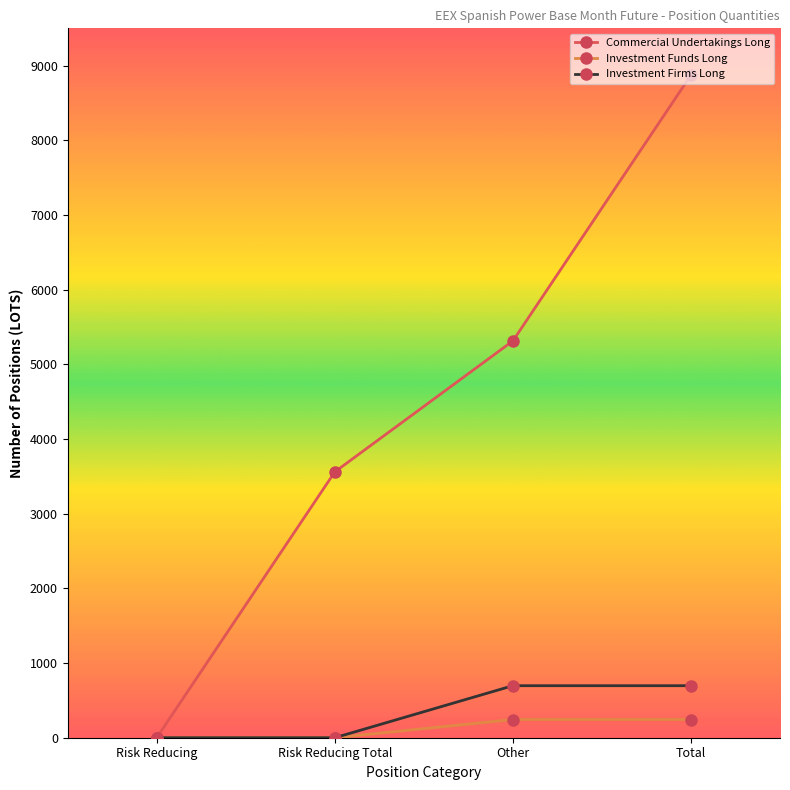

What is the spread (max minus min) of values at Other?

5070.0